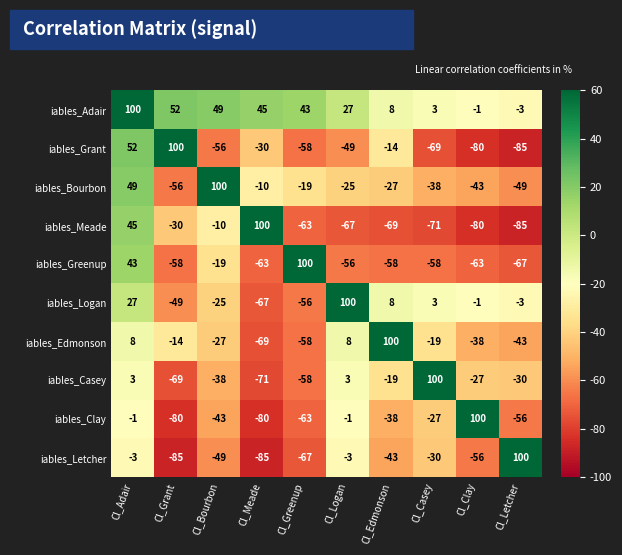

At which label does iables_Letcher first exceed -43?

Cl_Adair